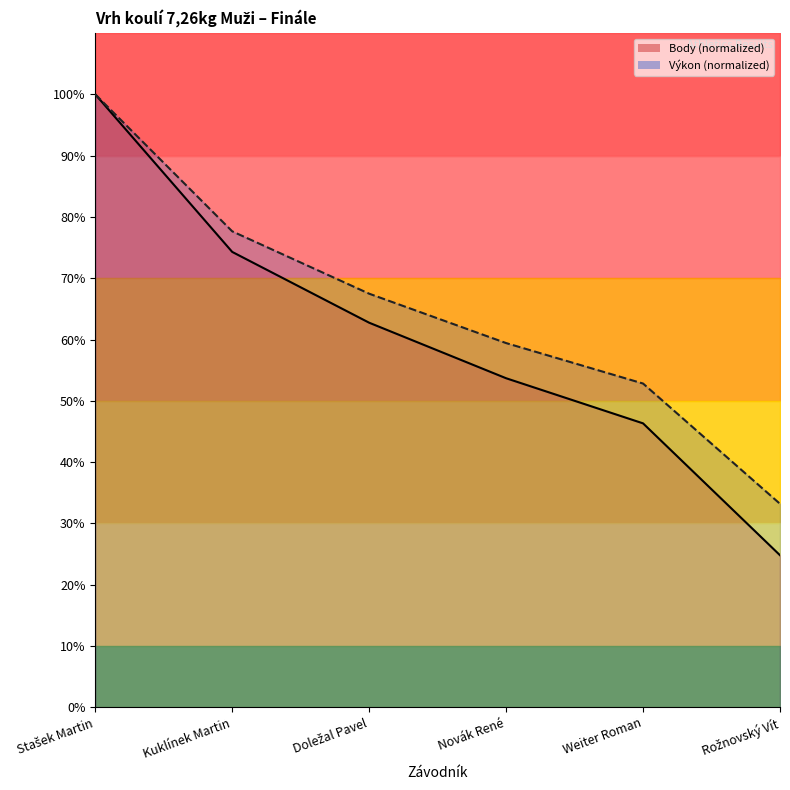

Reading left to right, transcribe all the data shown in this chart.

Výkon: Stašek Martin=100.0	Kuklínek Martin=77.6	Doležal Pavel=67.5	Novák René=59.4	Weiter Roman=52.8	Rožnovský Vít=33.2
Body: Stašek Martin=100.0	Kuklínek Martin=74.3	Doležal Pavel=62.7	Novák René=53.7	Weiter Roman=46.3	Rožnovský Vít=24.8